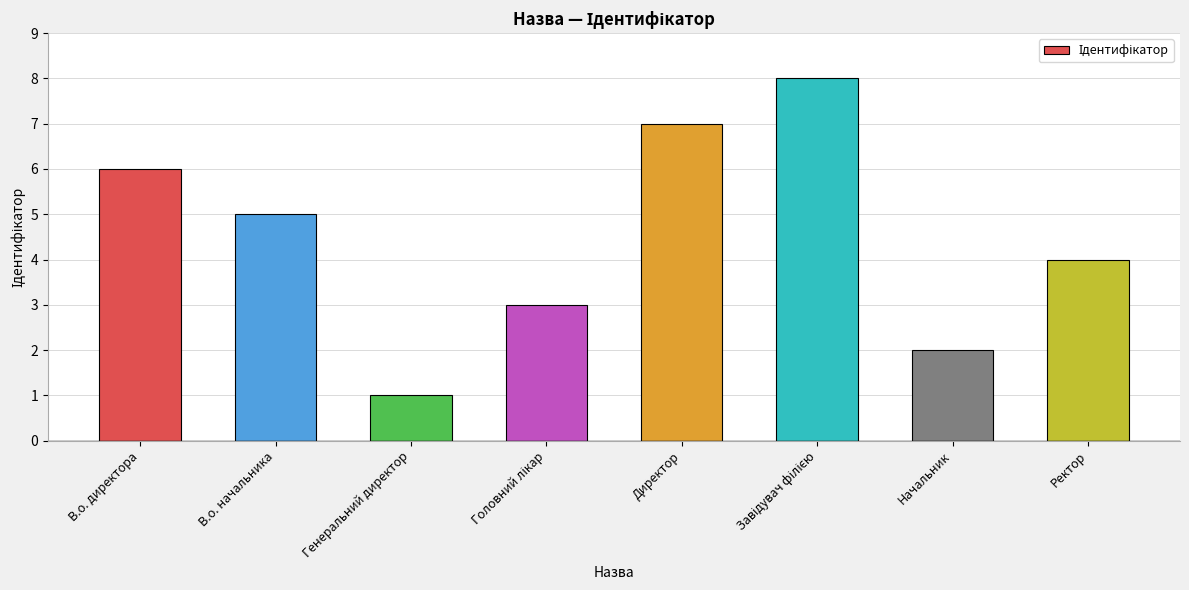

How many data points does each series have?

8